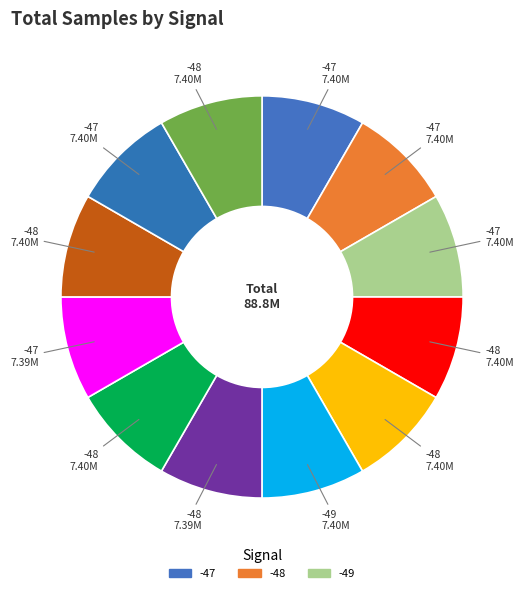

To the nearest percent, what is the average slice percentage?

8%